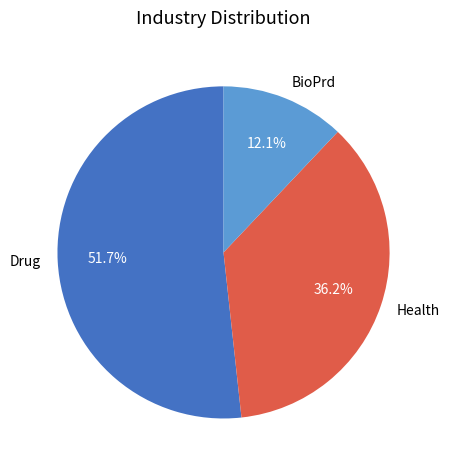

Is Health the majority of the pie?

No